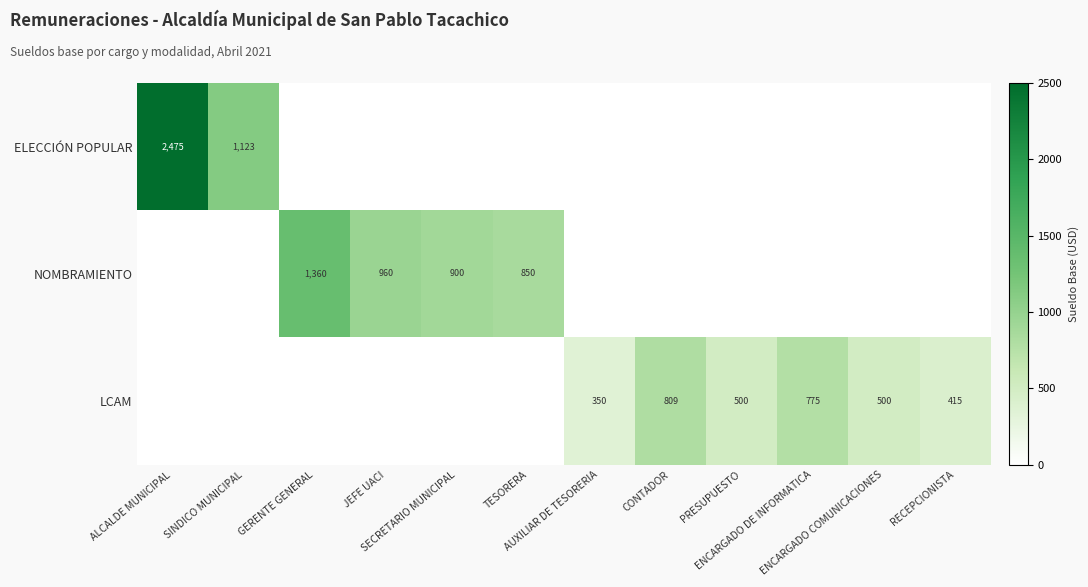

What is the total value across all series at JEFE UACI?

960.0